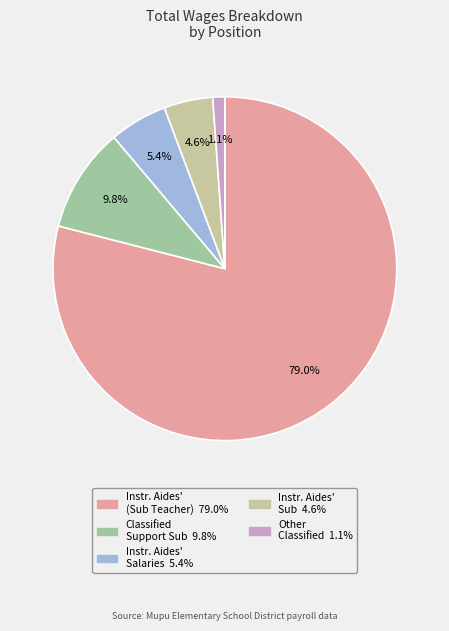

How many segments does this pie chart have?

5